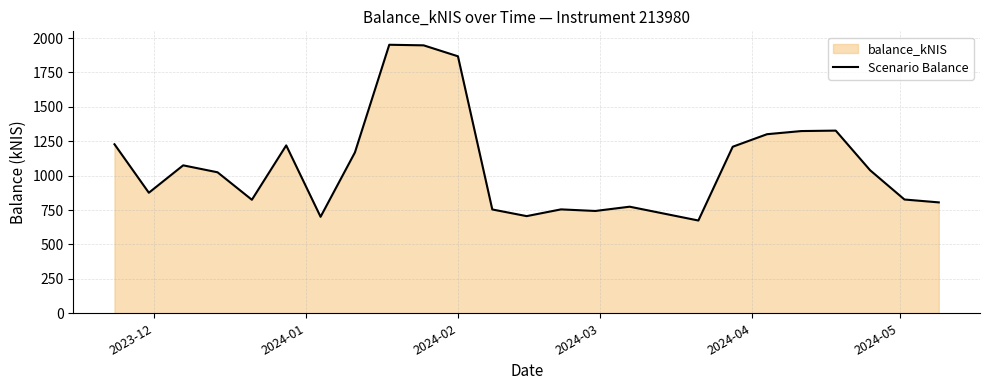

What is the minimum value shown in the chart?

674.1